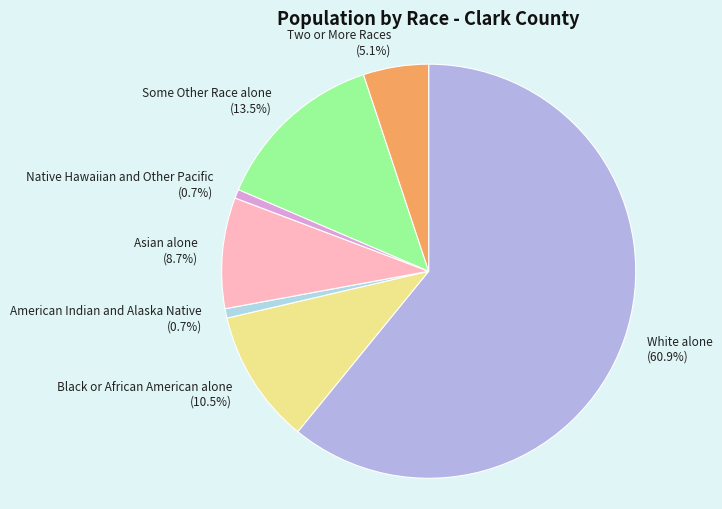

Which has a higher value, Some Other Race alone or White alone?

White alone